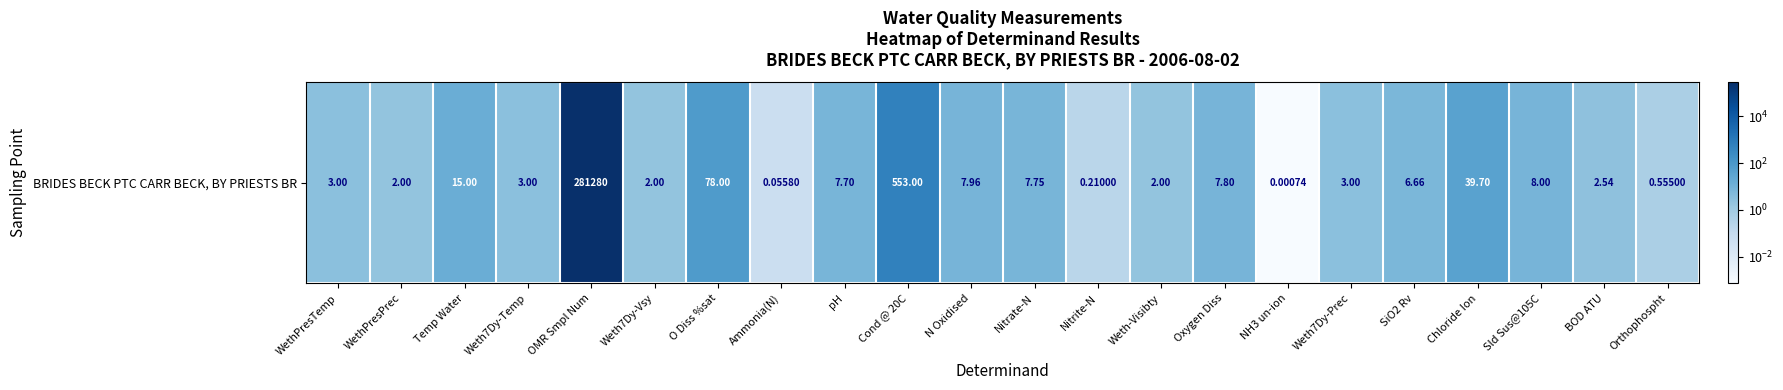

Reading left to right, list all the values displayed in this chart.

WethPresTemp=3.0	WethPresPrec=2.0	Temp Water=15.0	Weth7Dy-Temp=3.0	OMR Smpl Num=281280.0	Weth7Dy-Vsy=2.0	O Diss %sat=78.0	Ammonia(N)=0.1	pH=7.7	Cond @ 20C=553.0	N Oxidised=8.0	Nitrate-N=7.8	Nitrite-N=0.2	Weth-Visibty=2.0	Oxygen Diss=7.8	NH3 un-ion=0.0	Weth7Dy-Prec=3.0	SiO2 Rv=6.7	Chloride Ion=39.7	Sld Sus@105C=8.0	BOD ATU=2.5	Orthophospht=0.6